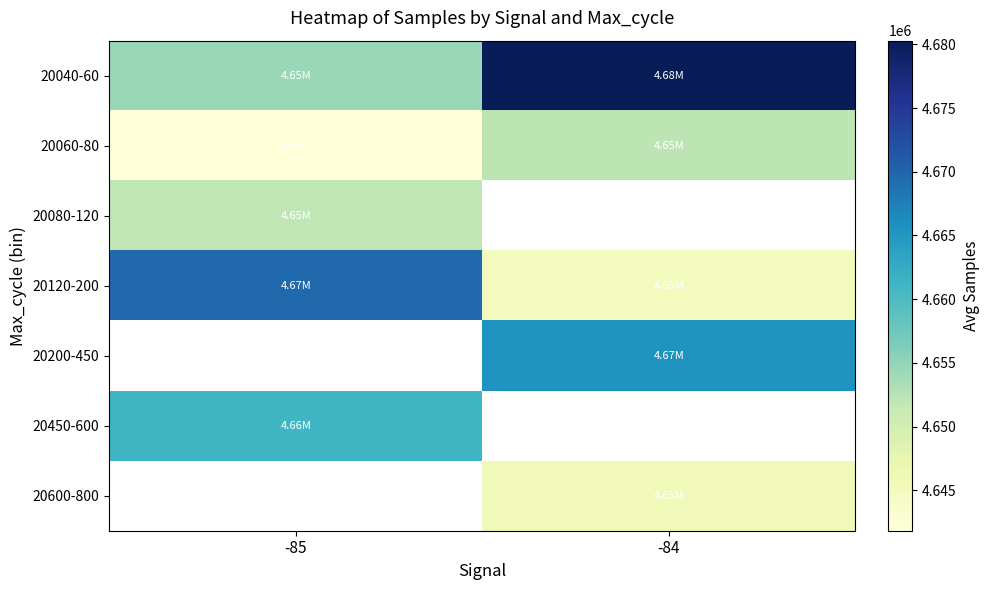

At which label is 20120-200 closest to 4657410?

-85